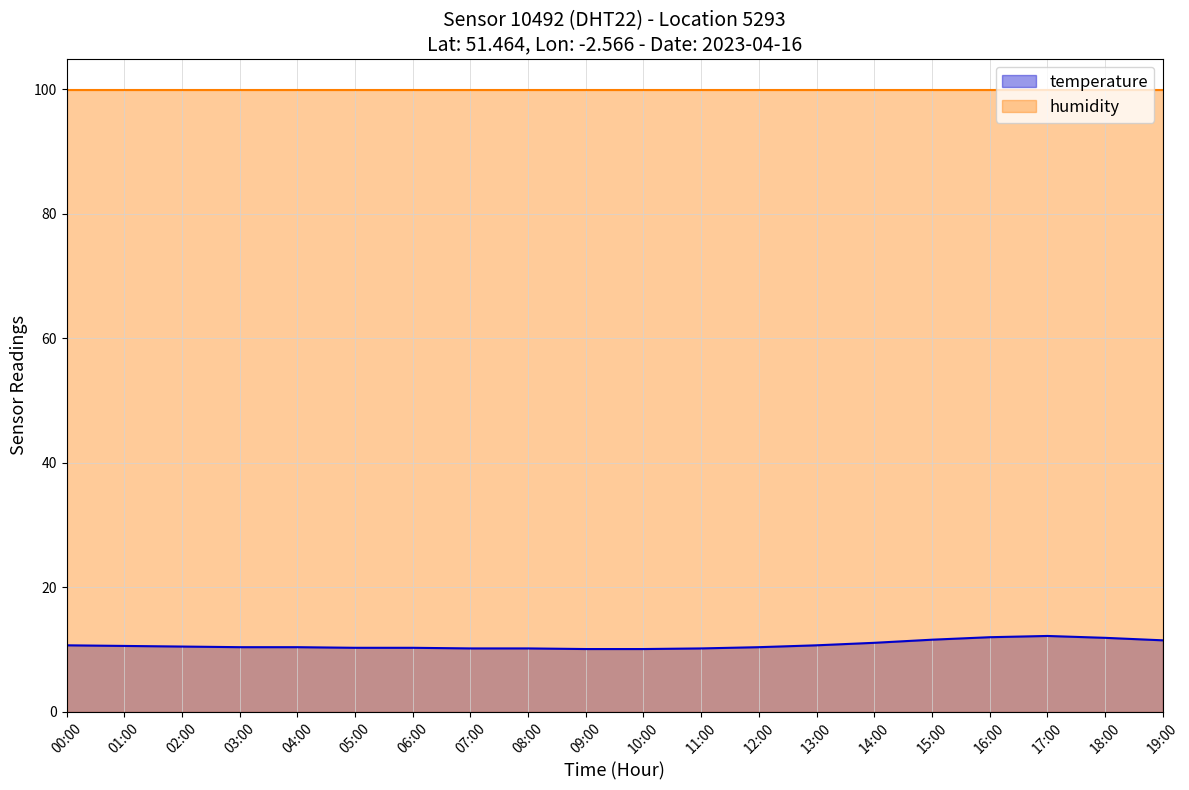

What is the difference between the values at 05:00 and 12:00?

0.1